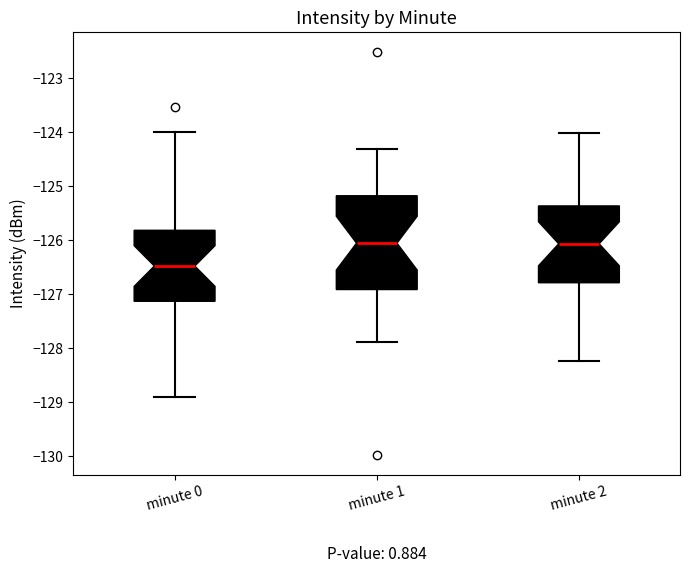

Which box is the tallest, from its lower edge to its upper edge?

minute 1